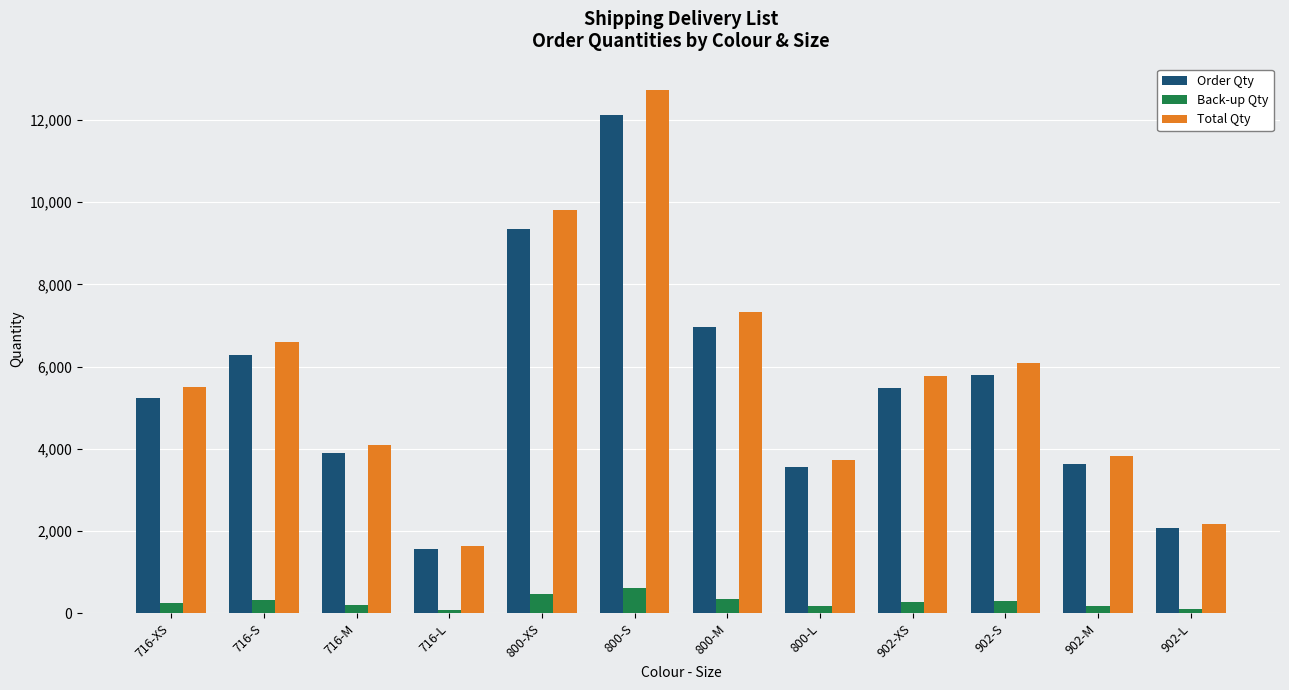

Is it true that Order Qty equals 3910.0 at 716-M?

True